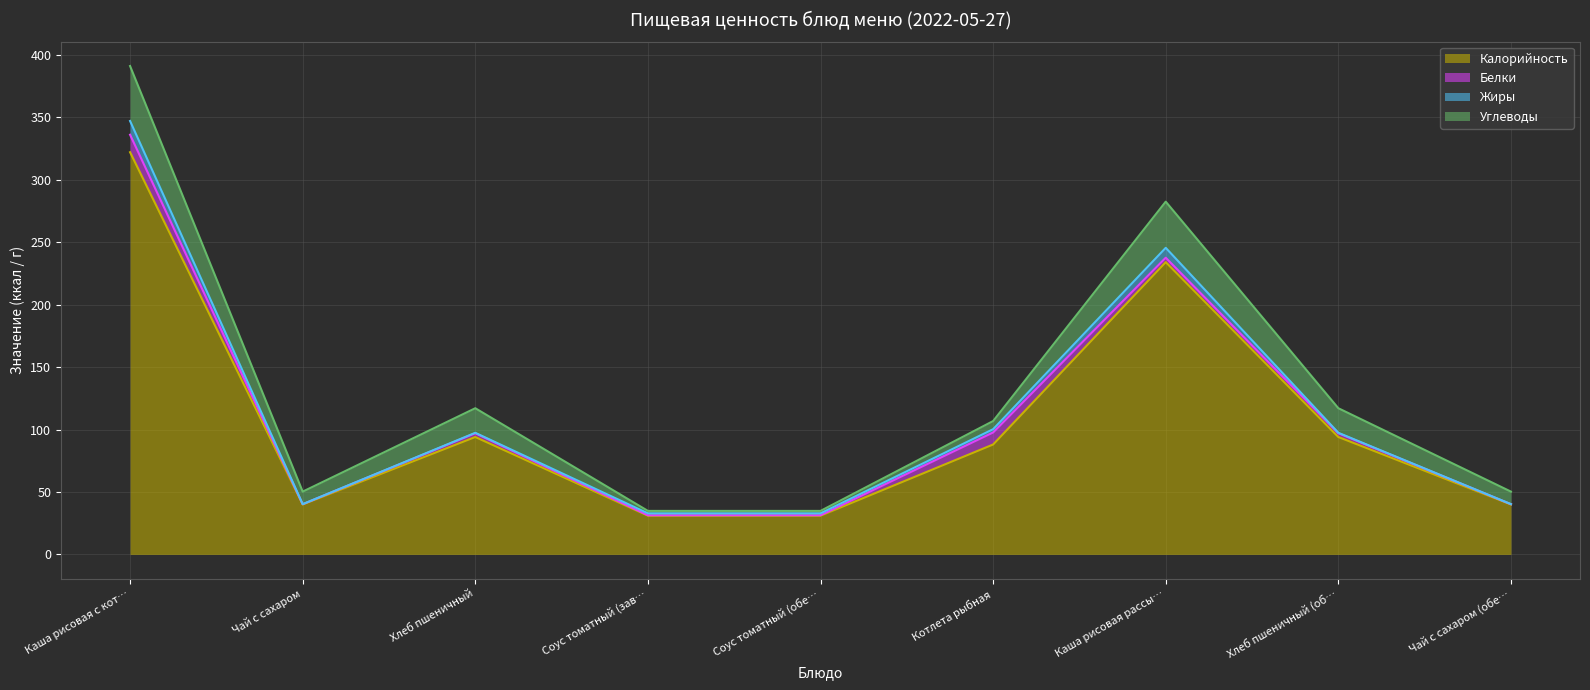

True or false: Калорийность and Углеводы intersect in this chart.

False